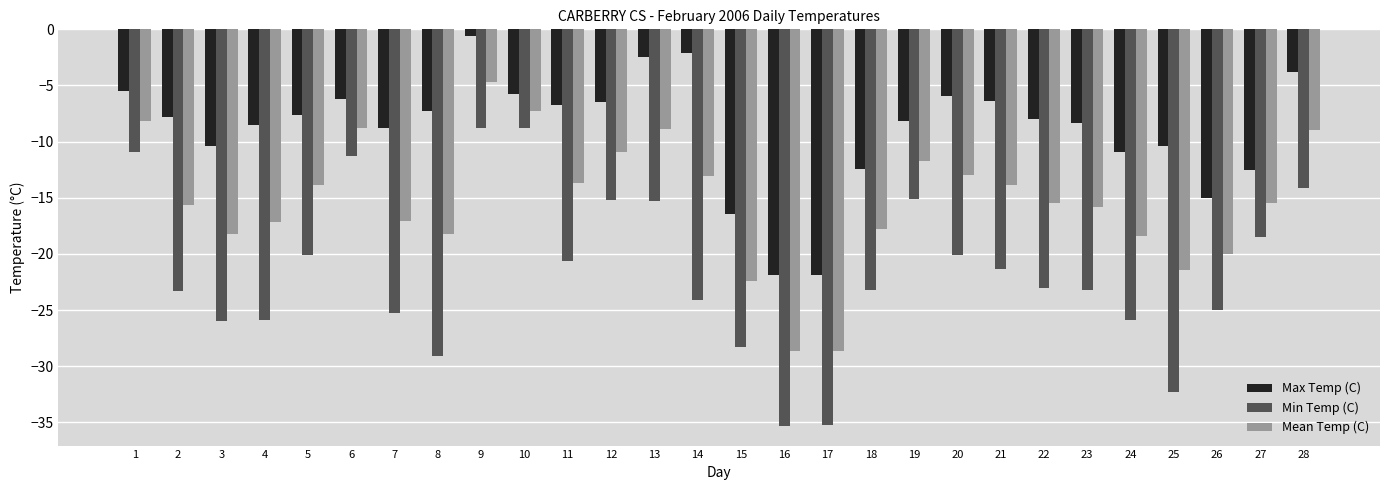

Read the Mean Temp (C) value at 9.

-4.7